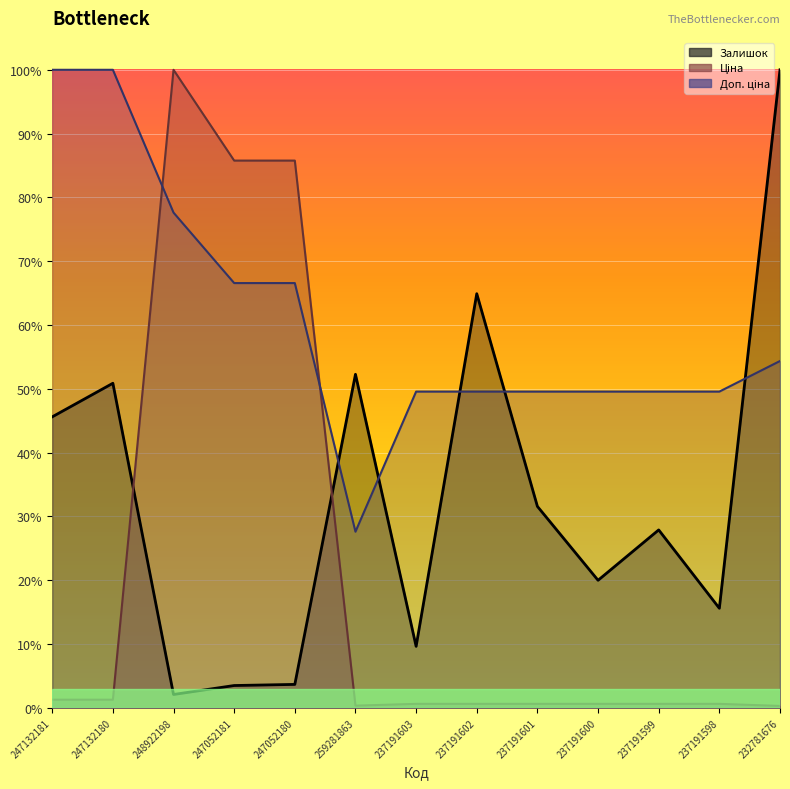

Reading left to right, extract all data points from this chart.

Залишок: 5042.6	5624.5	232.7	387.9	407.3	5779.6	1066.7	7176.1	3491.1	2211.0	3083.8	1726.1	11055.0
Ціна: 142.4	142.4	11055.0	9482.1	9482.1	39.3	70.6	70.6	70.6	70.6	70.6	70.6	34.4
Доп. ціна: 11055.0	11055.0	8581.1	7360.2	7360.2	3053.0	5480.0	5480.0	5480.0	5480.0	5480.0	5480.0	6010.0